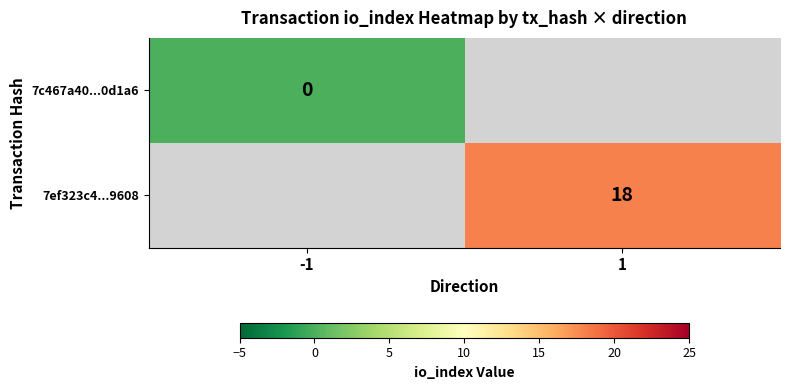

Is it true that 7ef323c4...9608 equals 18 at 1?

True